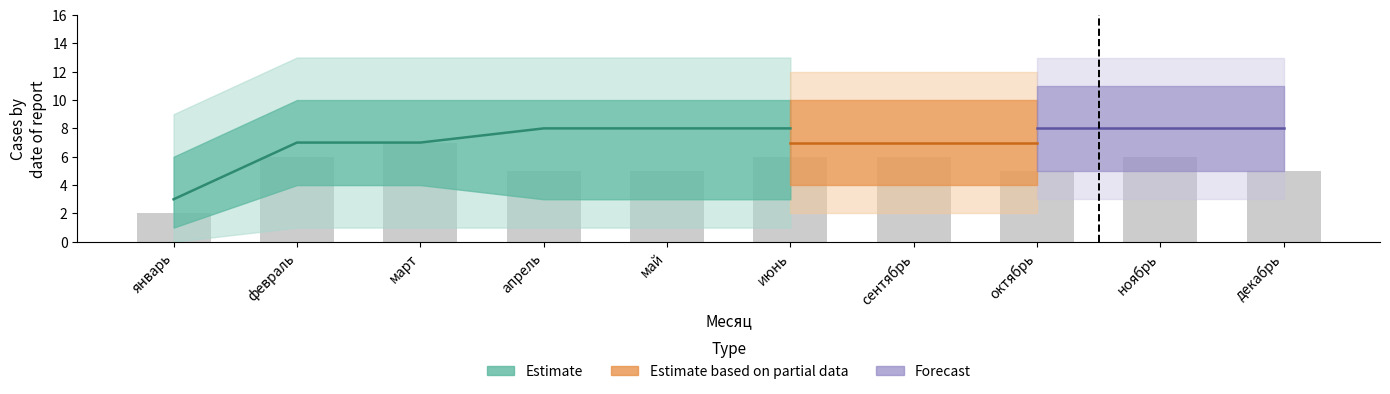

How many categories are shown in the chart?

10